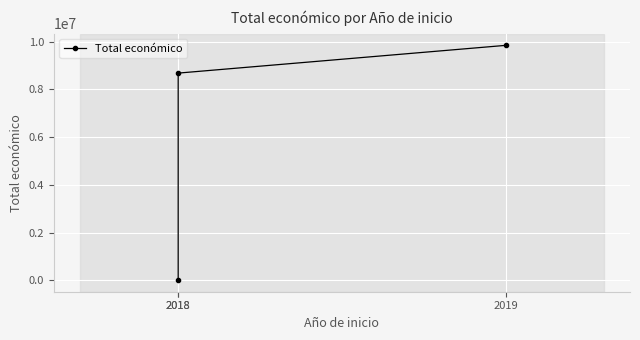

What is the smallest value displayed?

19478